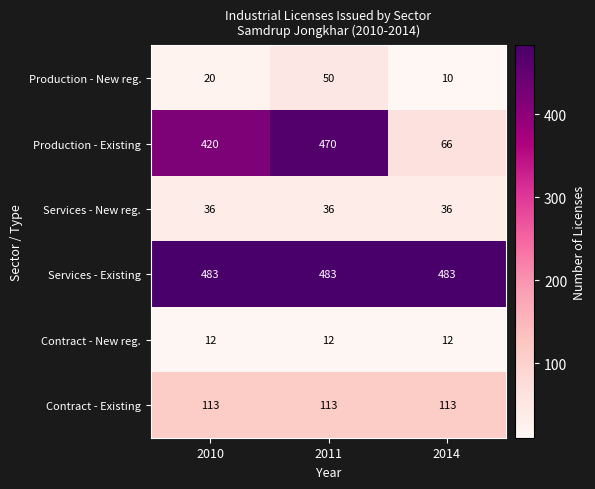

At which category is the sum across all series the highest?

2011